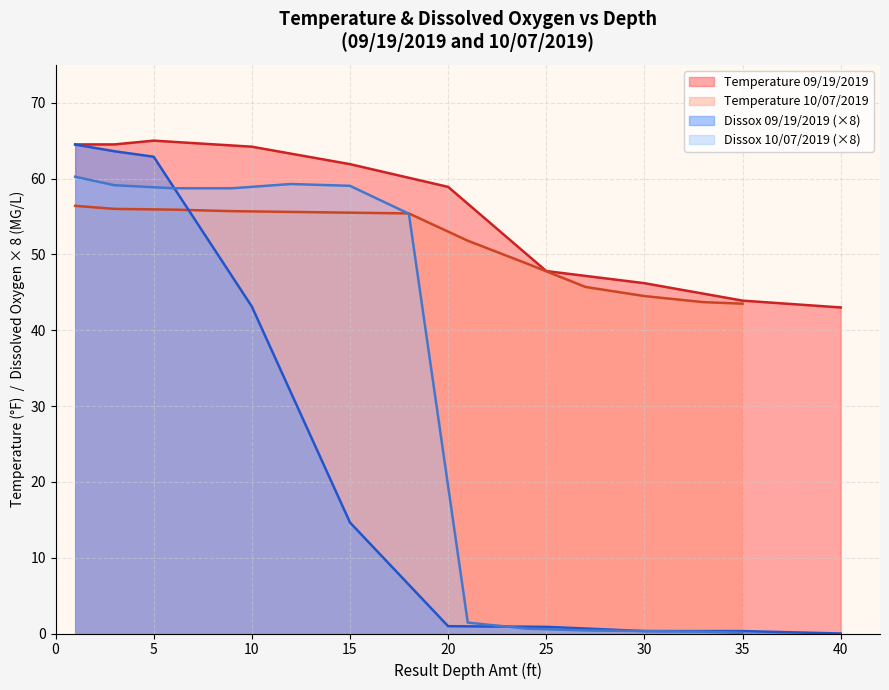

Reading left to right, list all the values displayed in this chart.

Temperature: 64.5	64.5	65.0	64.2	61.9	58.9	47.8	46.2	43.9	43.0	56.4	56.0	55.9	55.7	55.6	55.5	55.4	51.8	48.8	45.7	44.5	43.7	43.5
Dissox: 8.1	8.0	7.9	5.4	1.8	0.1	0.1	0.0	0.0	0.0	7.5	7.4	7.3	7.3	7.4	7.4	6.9	0.2	0.1	0.1	0.0	0.0	0.0